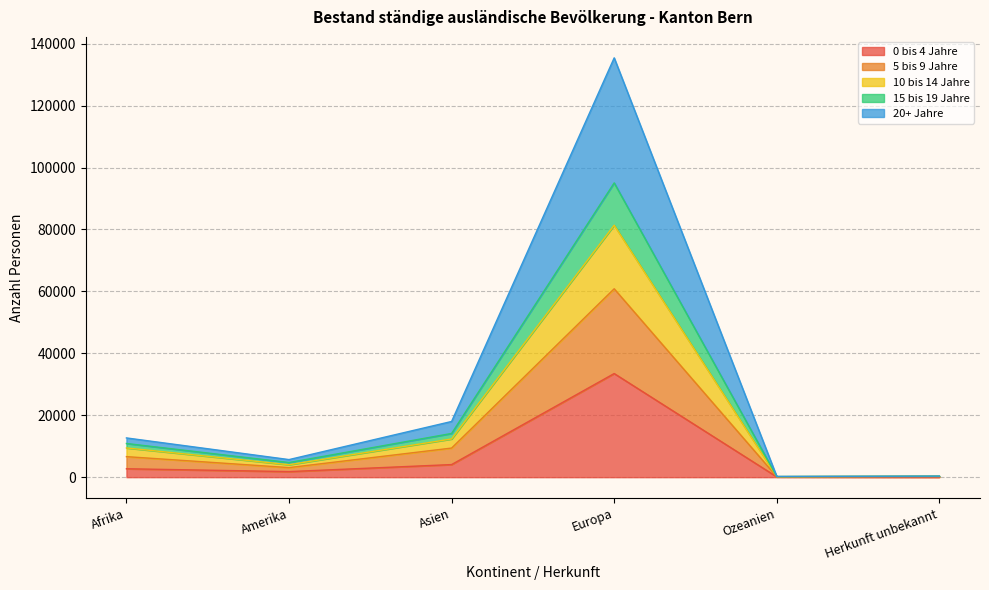

At which category does 5 bis 9 Jahre reach its first local valley?

Amerika